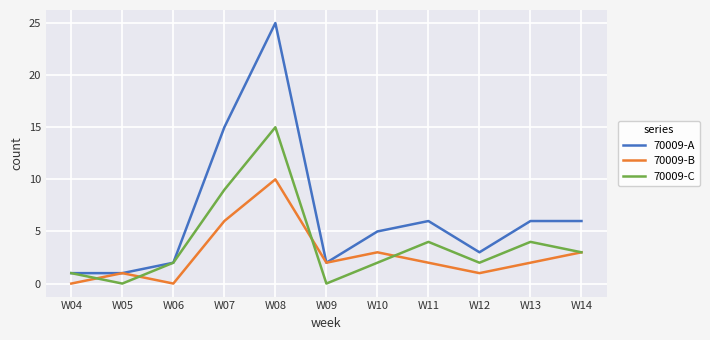

Which label corresponds to the largest value in the chart?

W08